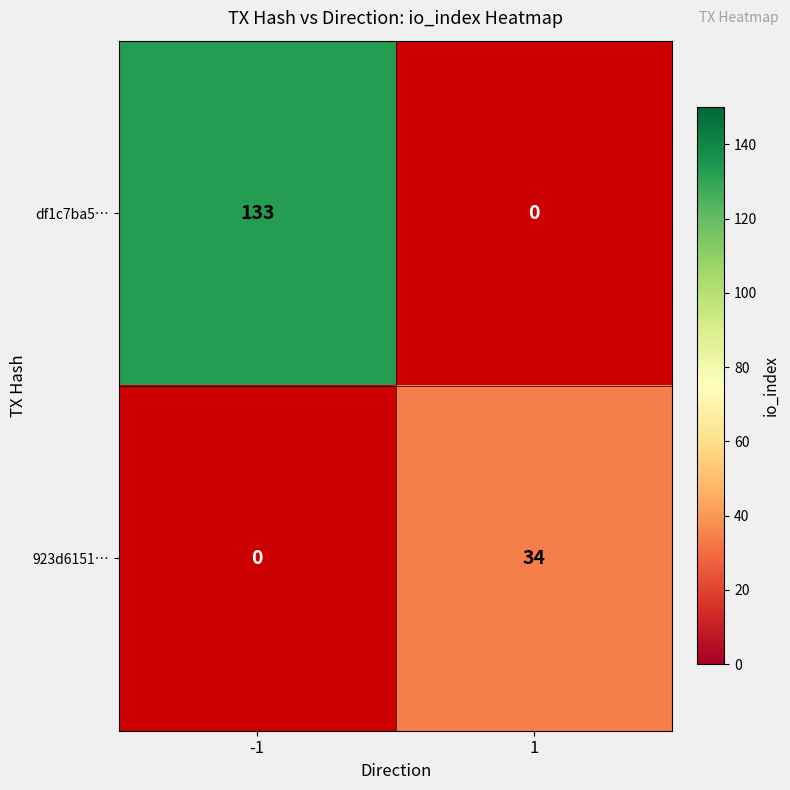

Is the value of 923d6151… at 1 greater than the value of df1c7ba5… at -1?

No